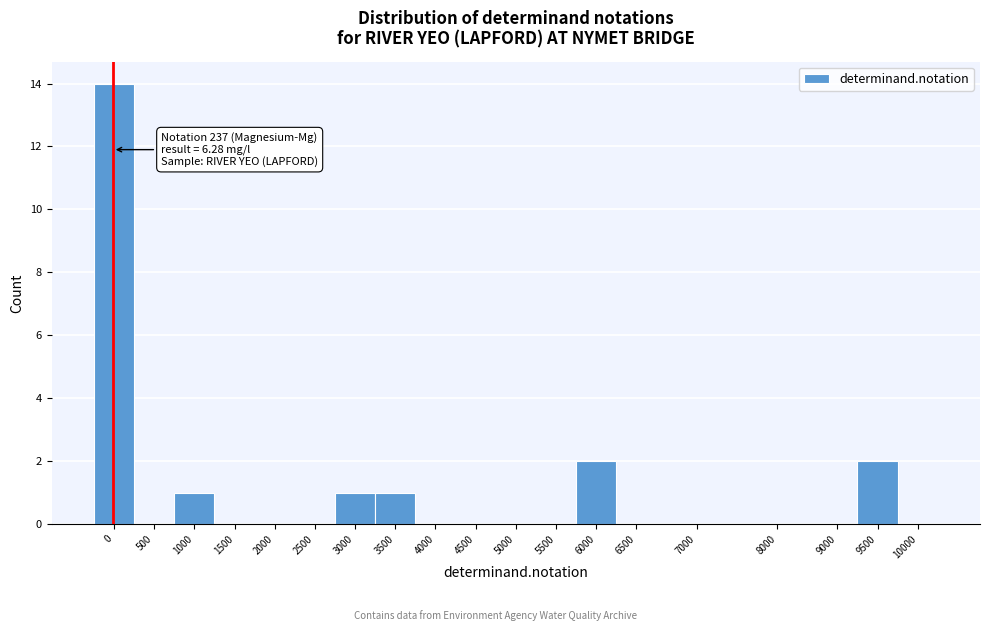

Reading right to left, transcribe all the data shown in this chart.

10000=0	9500=2	9000=0	8000=0	7000=0	6500=0	6000=2	5500=0	5000=0	4500=0	4000=0	3500=1	3000=1	2500=0	2000=0	1500=0	1000=1	500=0	0=14